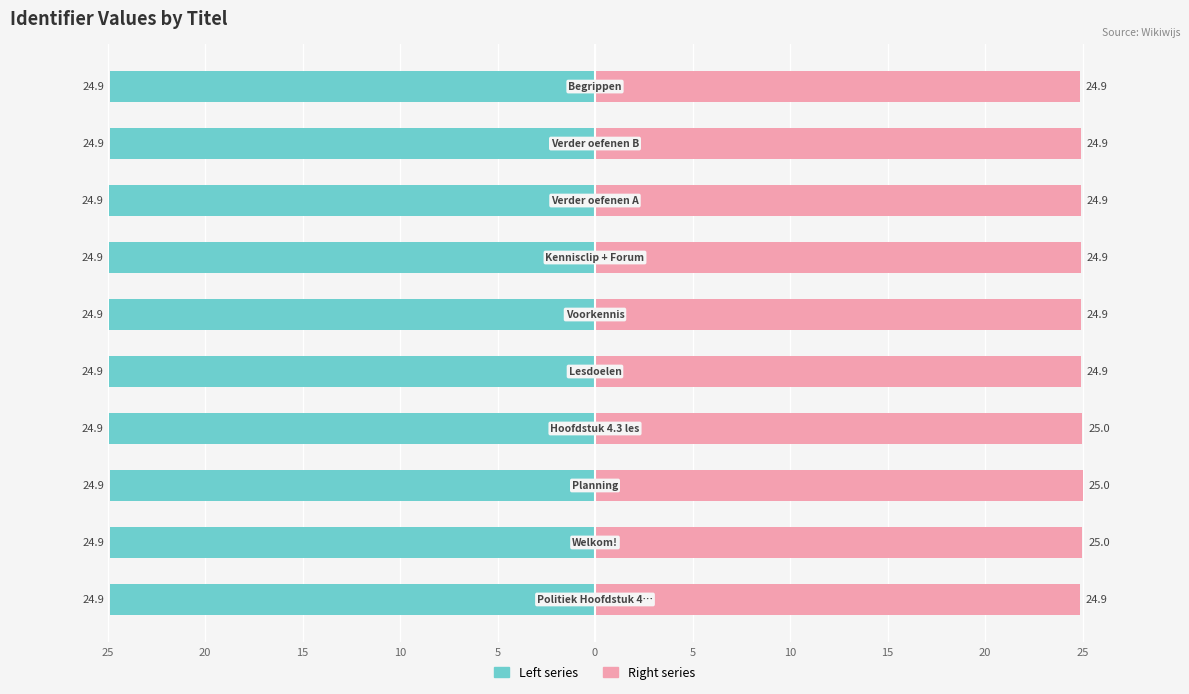

Between 20 and 10, which is larger?

20